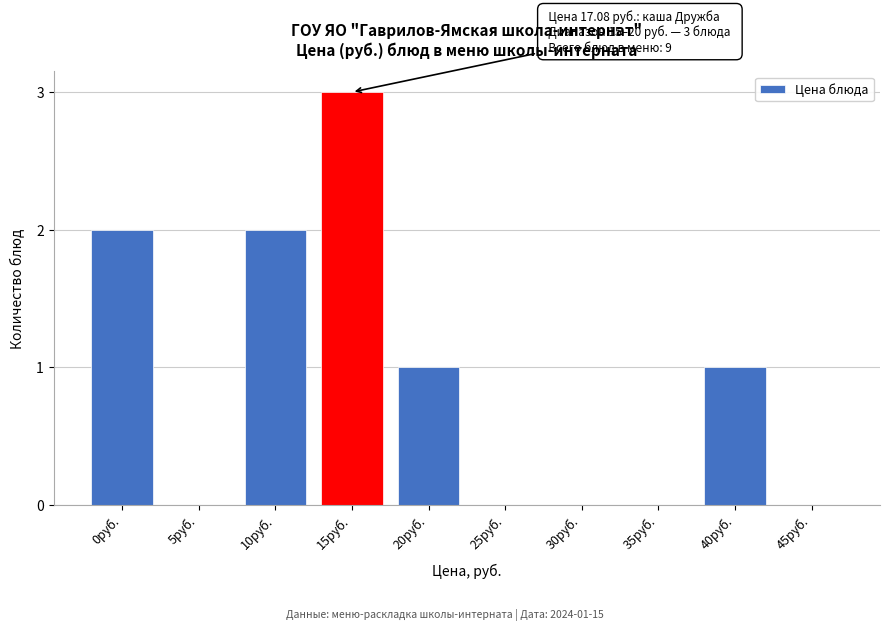

Reading left to right, extract all data points from this chart.

0руб.=2	5руб.=0	10руб.=2	15руб.=3	20руб.=1	25руб.=0	30руб.=0	35руб.=0	40руб.=1	45руб.=0